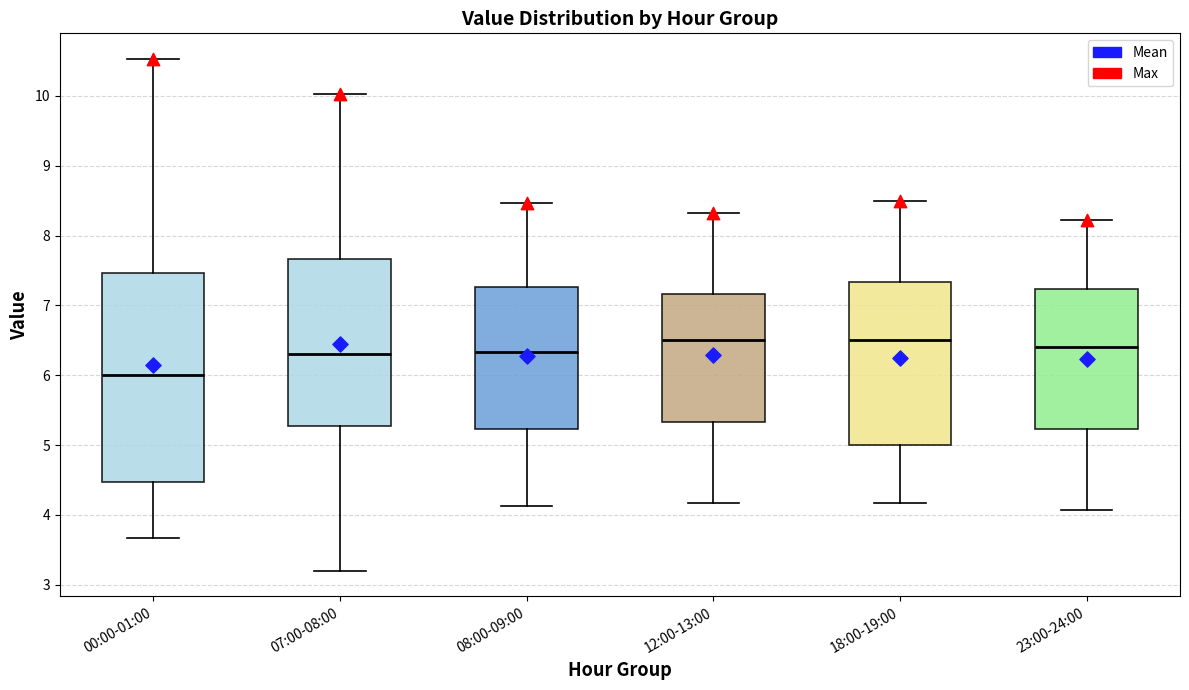

Which box is the tallest, from its lower edge to its upper edge?

00:00-01:00